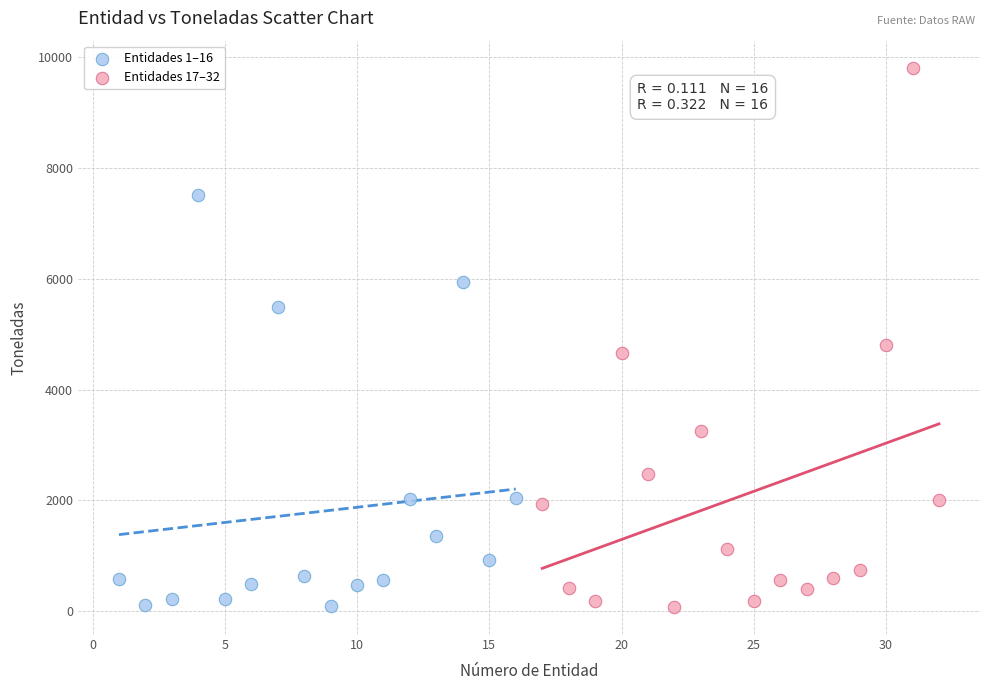

Which series reaches the maximum Y coordinate?

Entidades 17–32